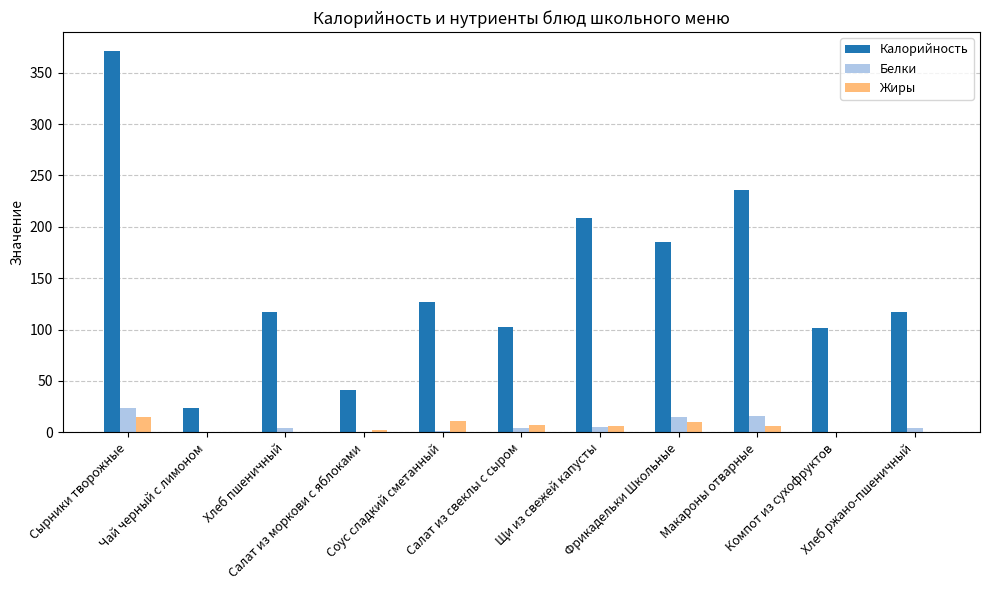

What is the highest value of the Белки series?

23.7